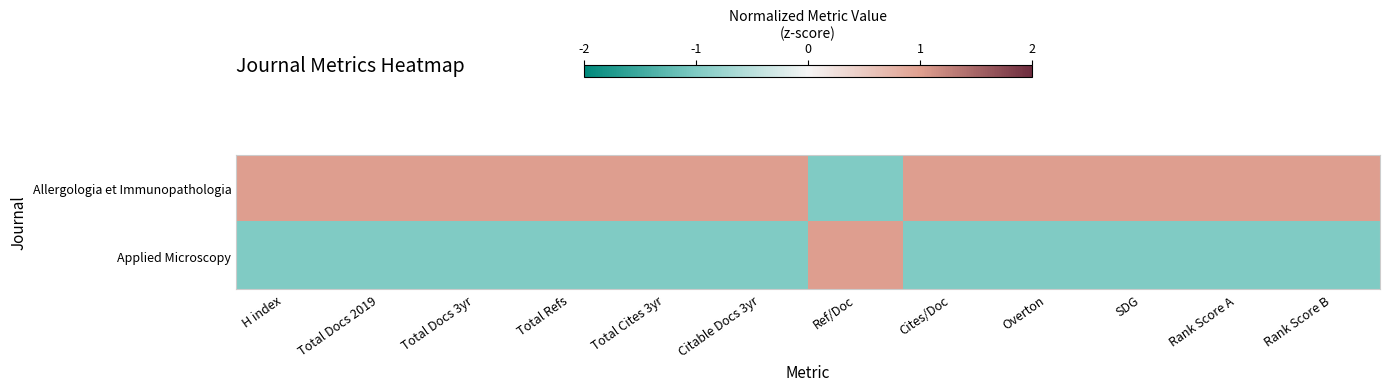

At how many categories does at least one series exceed 0?

12